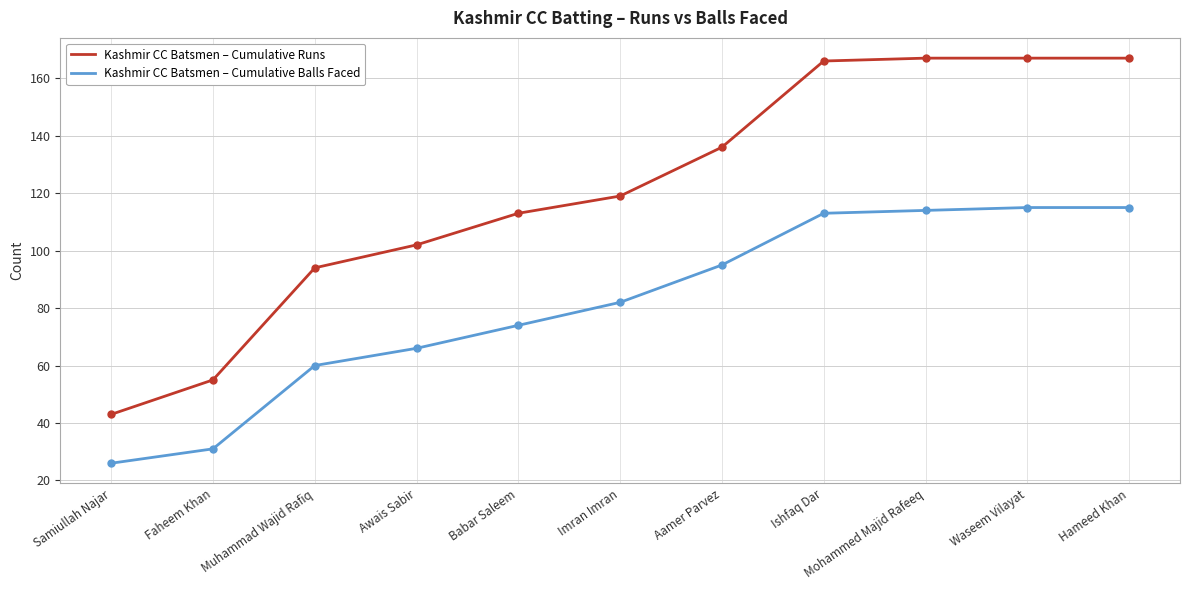

Which label corresponds to the smallest value in the chart?

Samiullah Najar